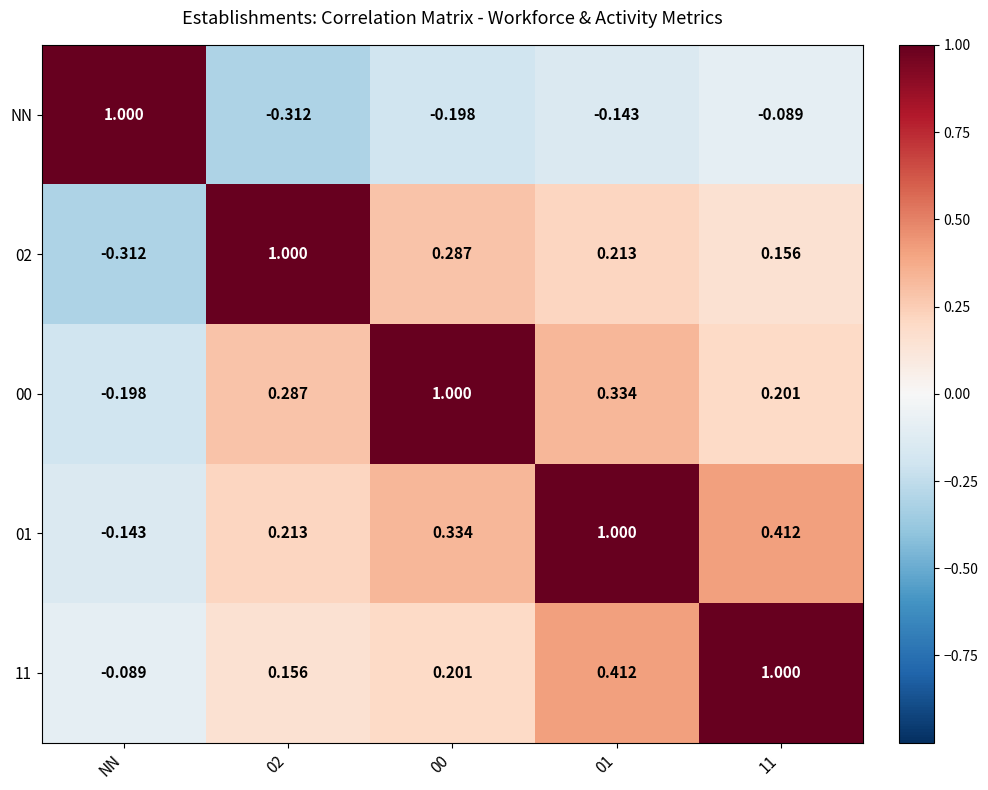

At which label does NN first exceed 0?

NN